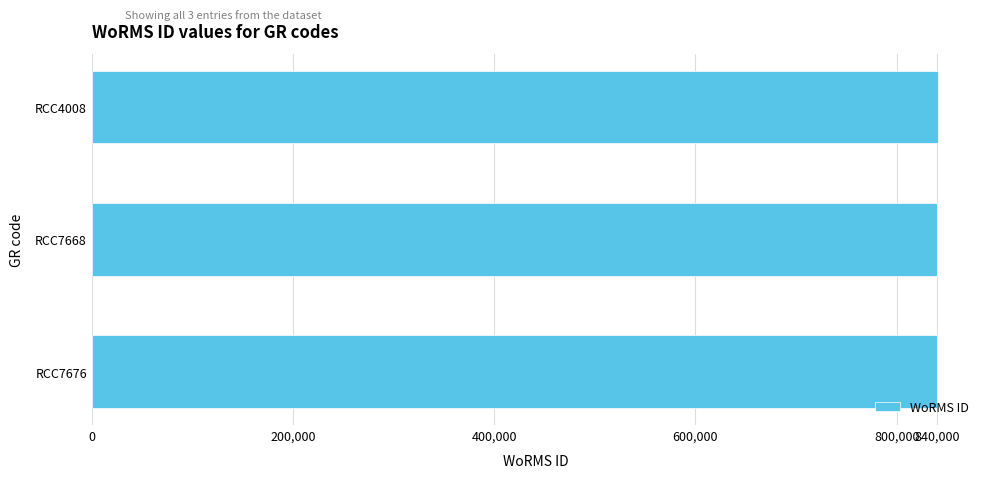

How many categories are shown in the chart?

3